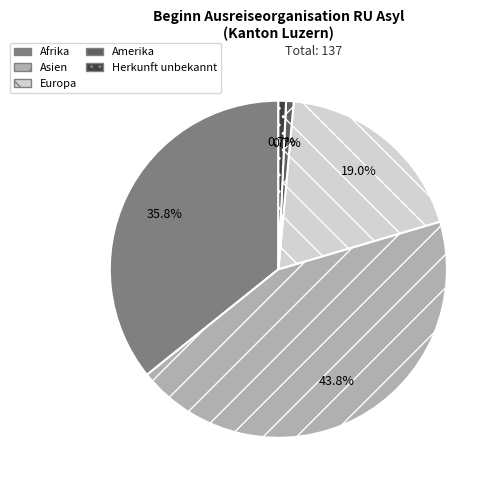

What is the largest slice in the pie chart?

Asien